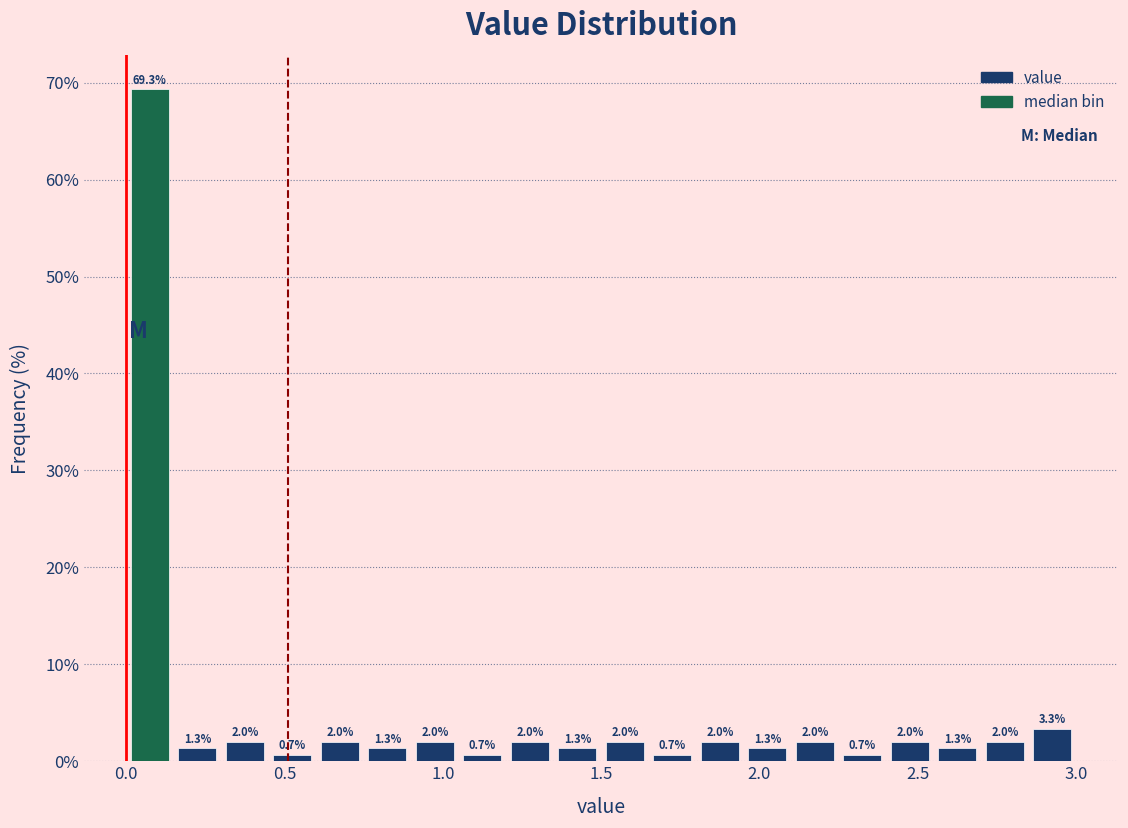

Around what value on the x-axis is the tallest bar? Give the approximate position of its centre, as read against the axis.

0.10